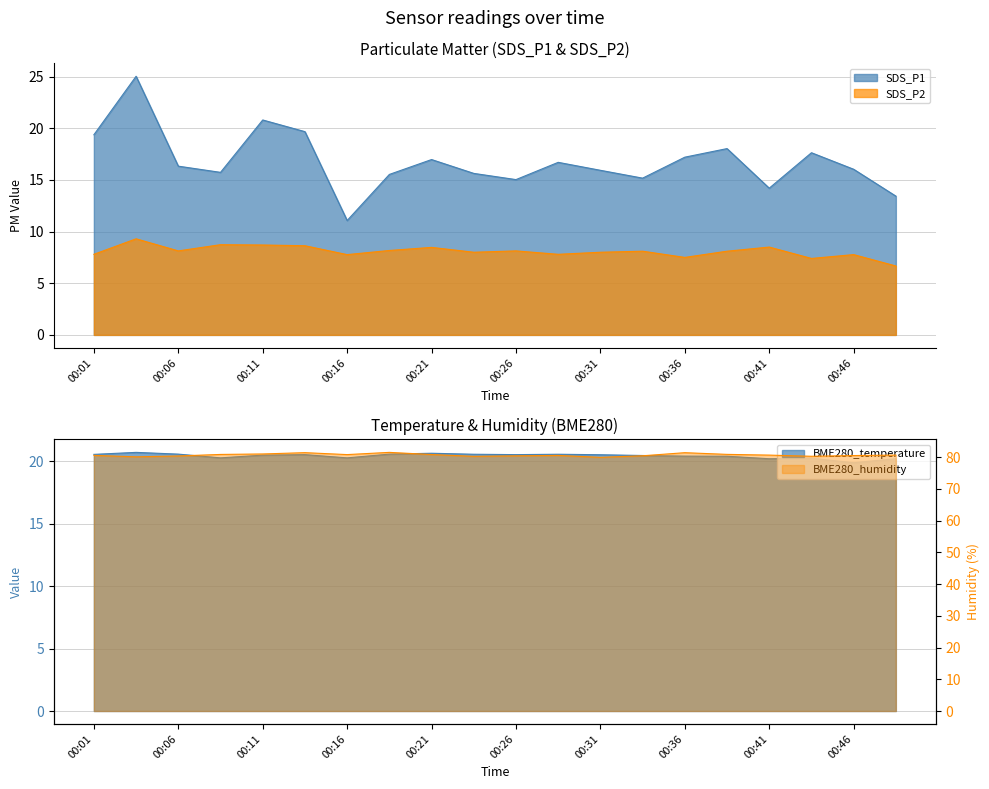

What is the maximum value for SDS_P2?

9.3